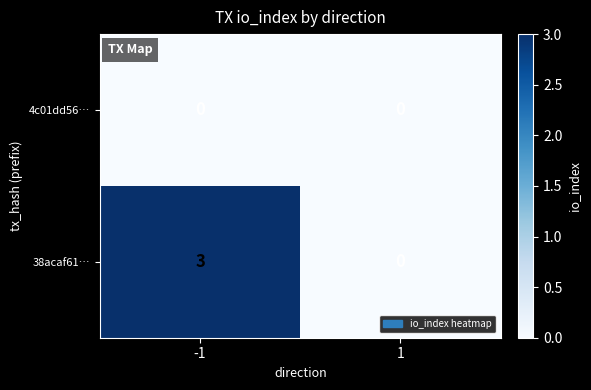

How many distinct data groups are displayed?

2